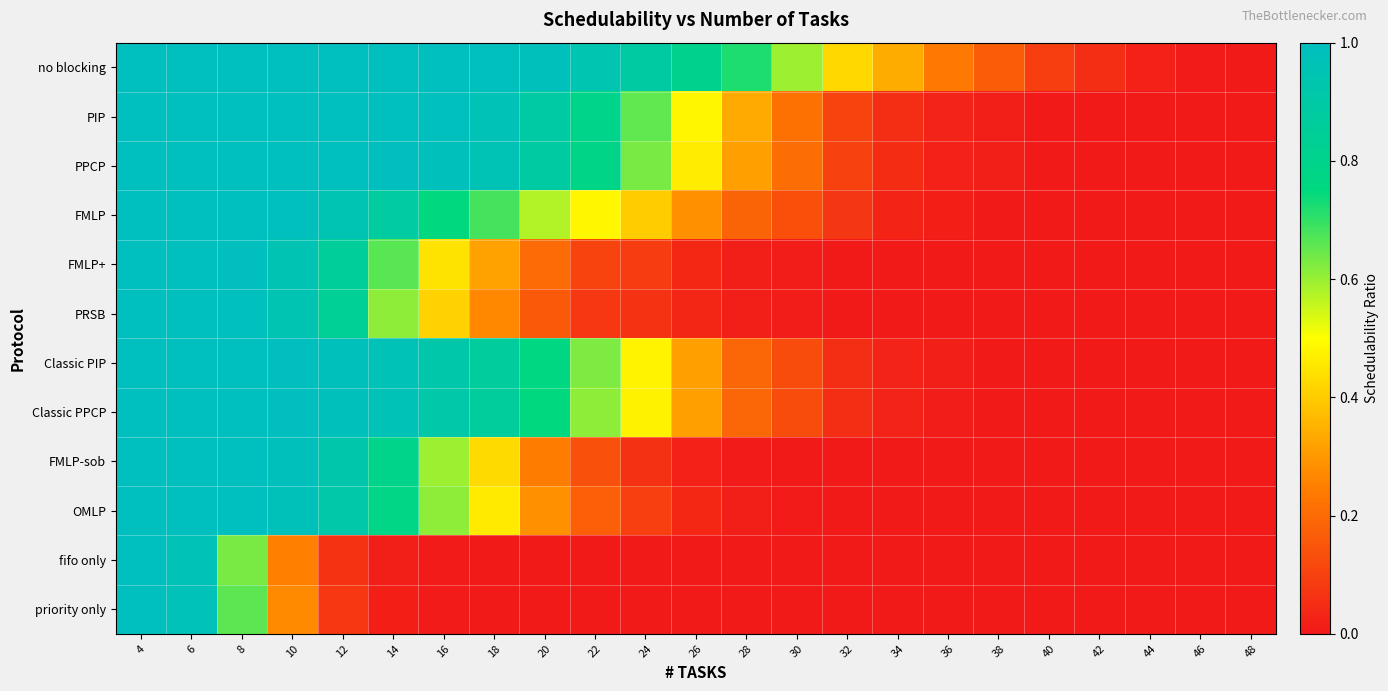

Which has a higher value, 38 or 26?

26